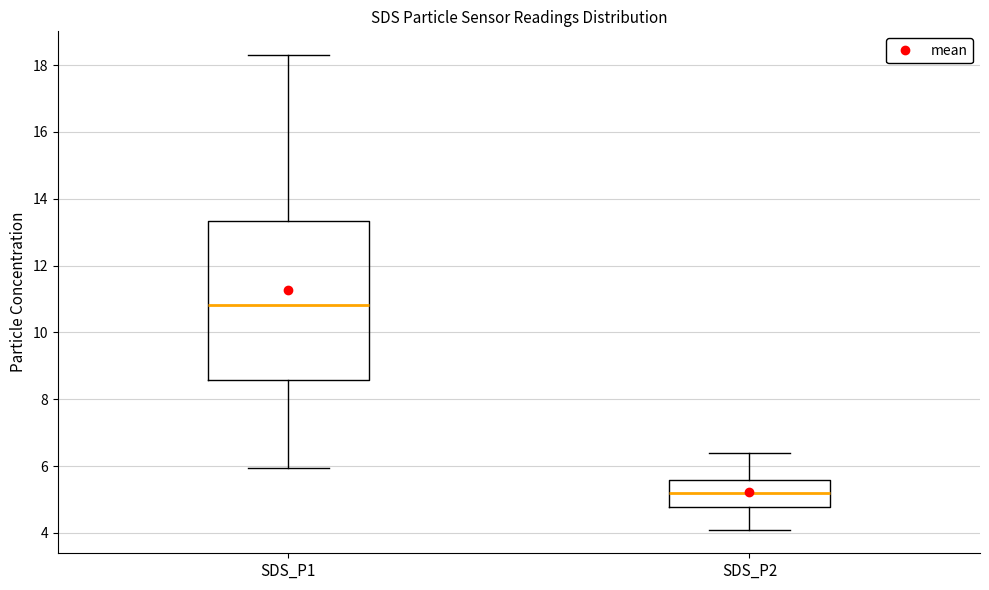

Where does the upper whisker of the box for SDS_P2 end on the y-axis? The values are not printed on the chart, so give them approximately, as read against the axis.

6.4